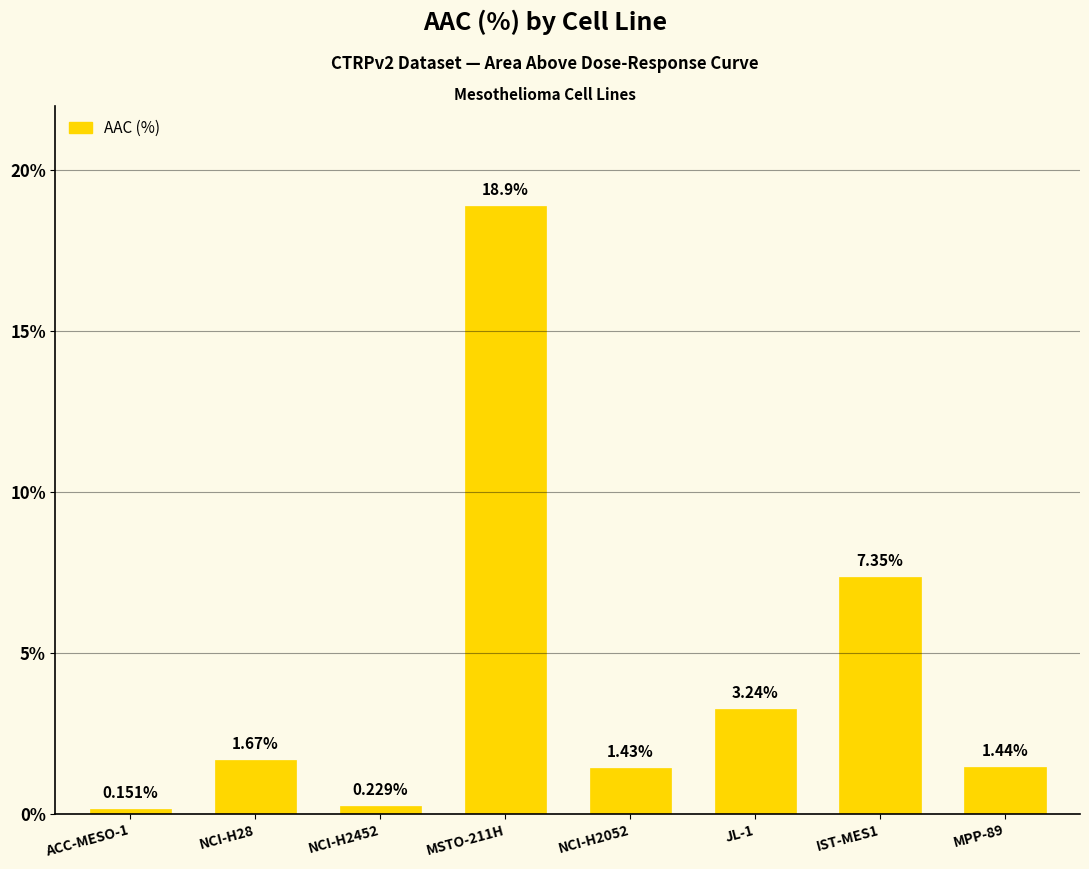

Approximately how many times larger is the value at IST-MES1 compared to JL-1?

2.3